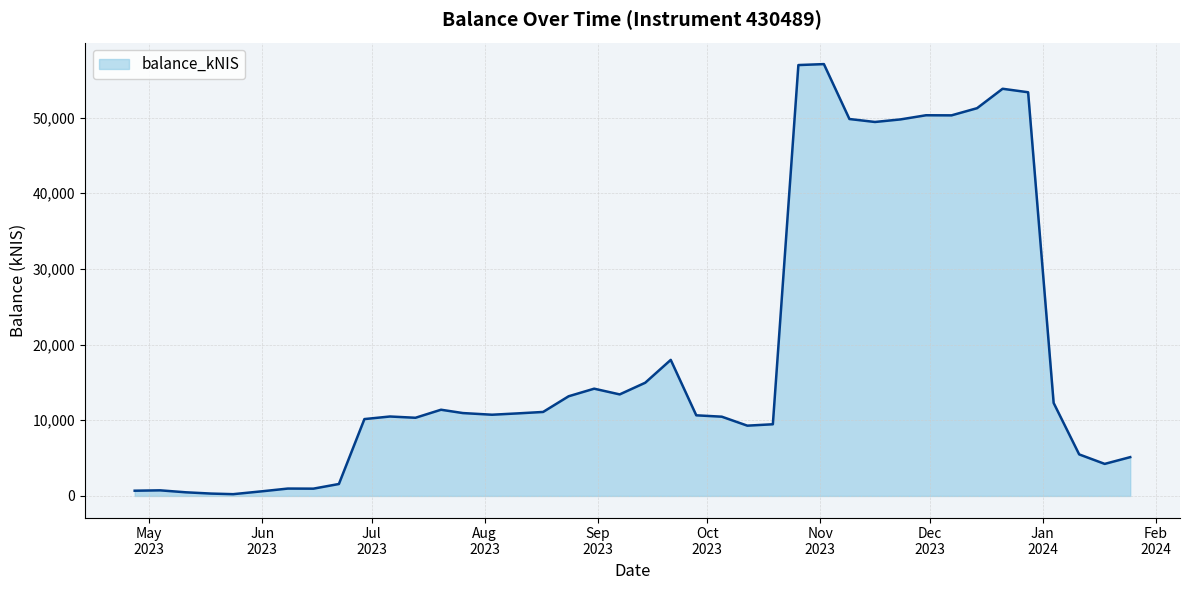

Is this an area chart (filled region under the line)?

Yes